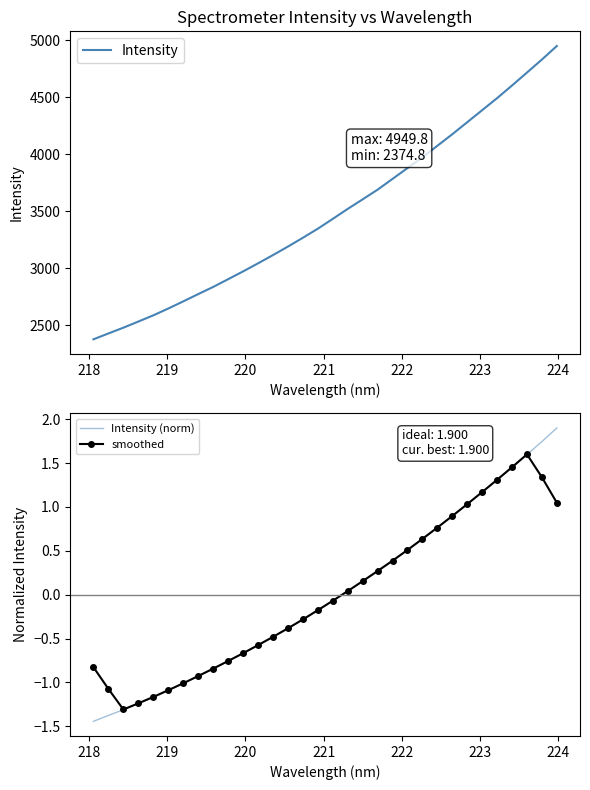

True or false: smoothed and Intensity (norm) cross at least once.

True